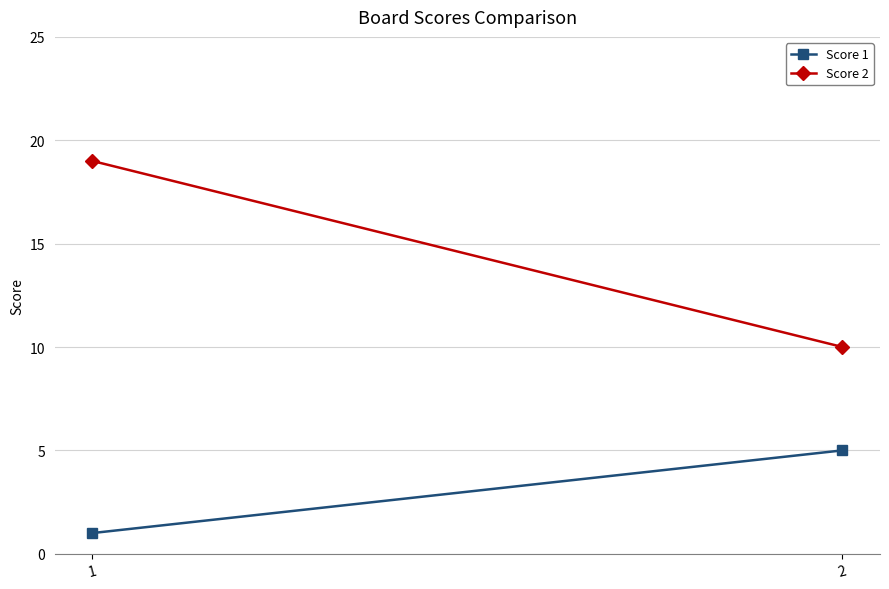

The value of Score 1 at 2 is 5. True or false?

True